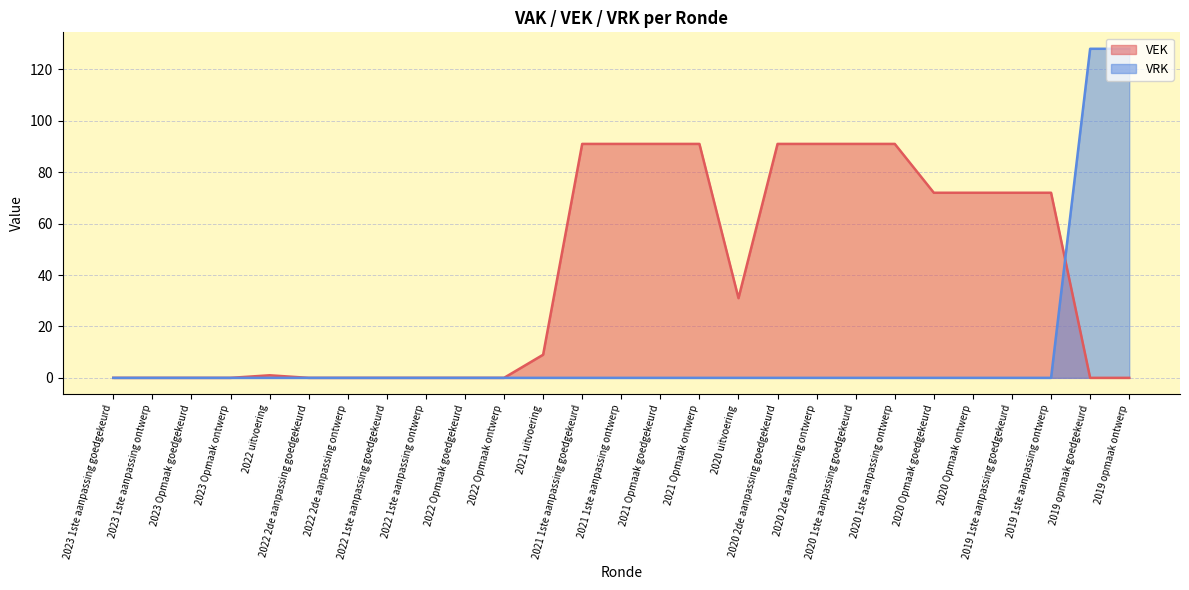

How many data points in VEK are above 9?

13